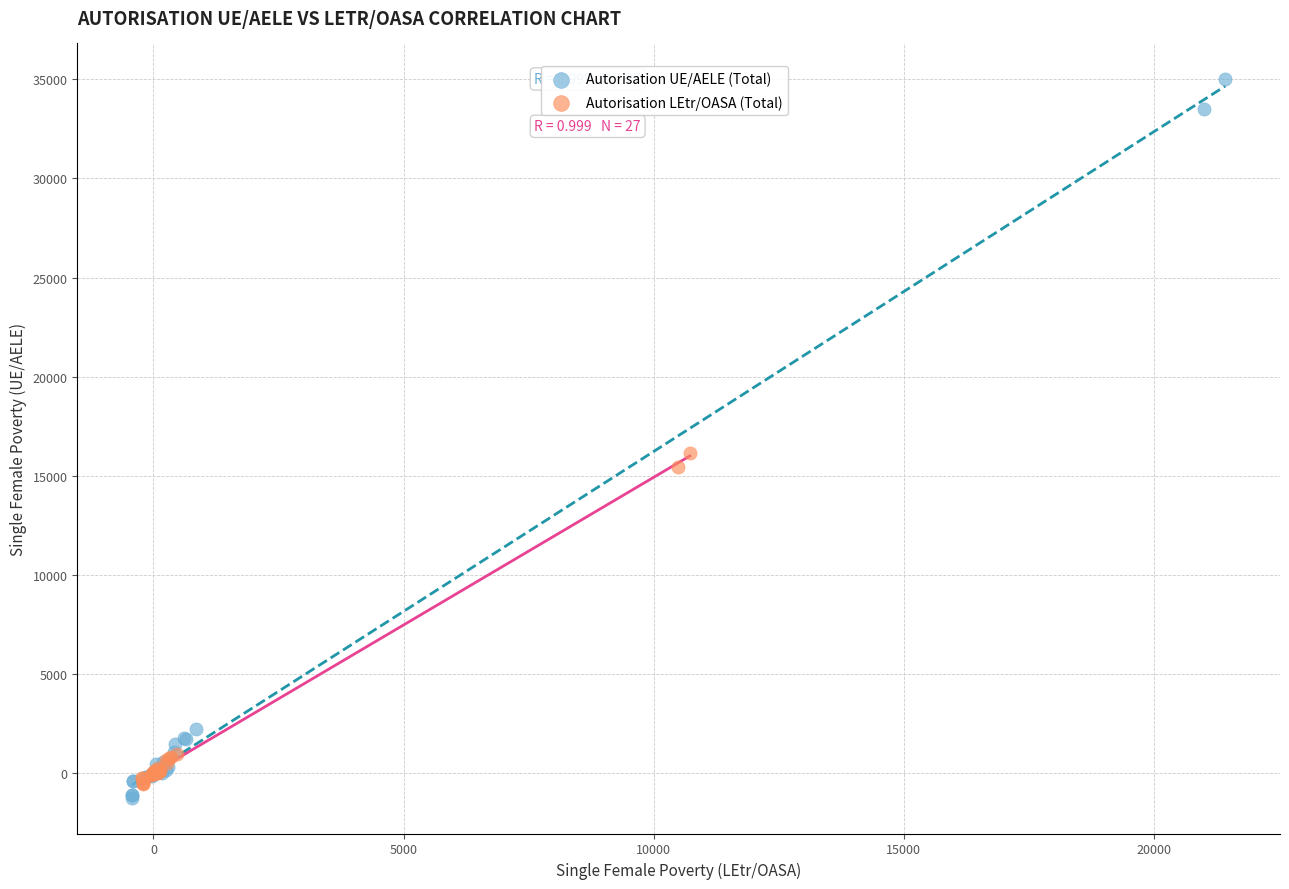

What are all the series names shown in the legend?

Autorisation UE/AELE (Total), Autorisation LEtr/OASA (Total)